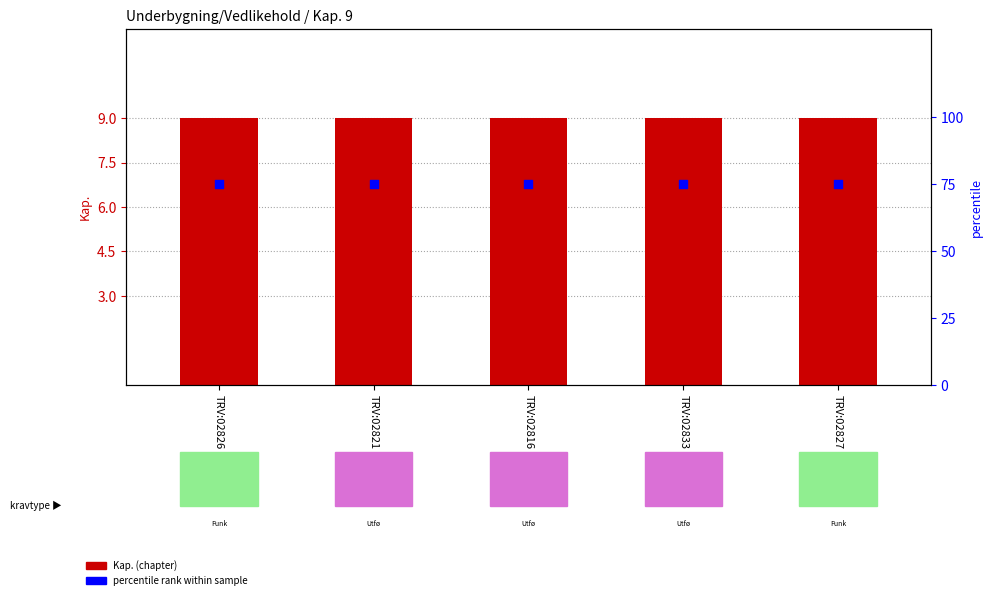

Which series has the largest total across all categories?

percentile rank within sample